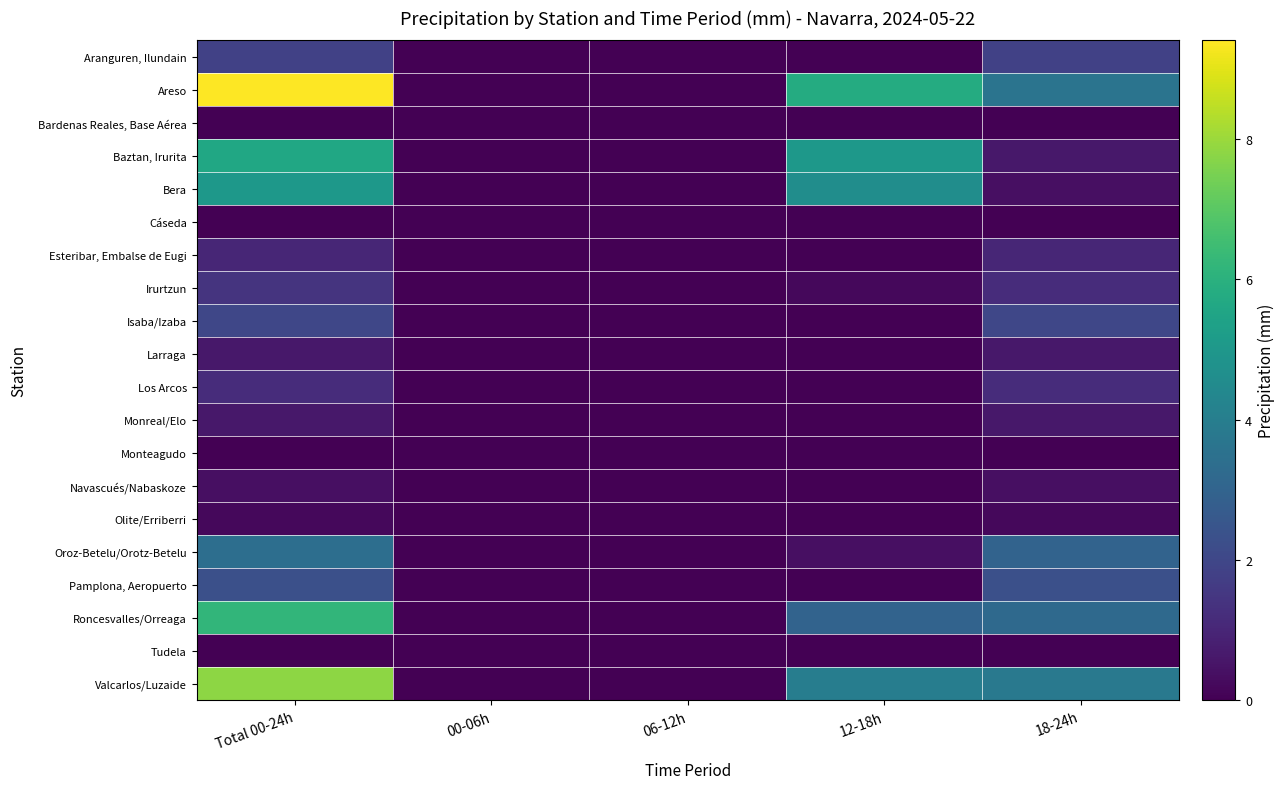

Which category has the highest value across all series?

Total 00-24h